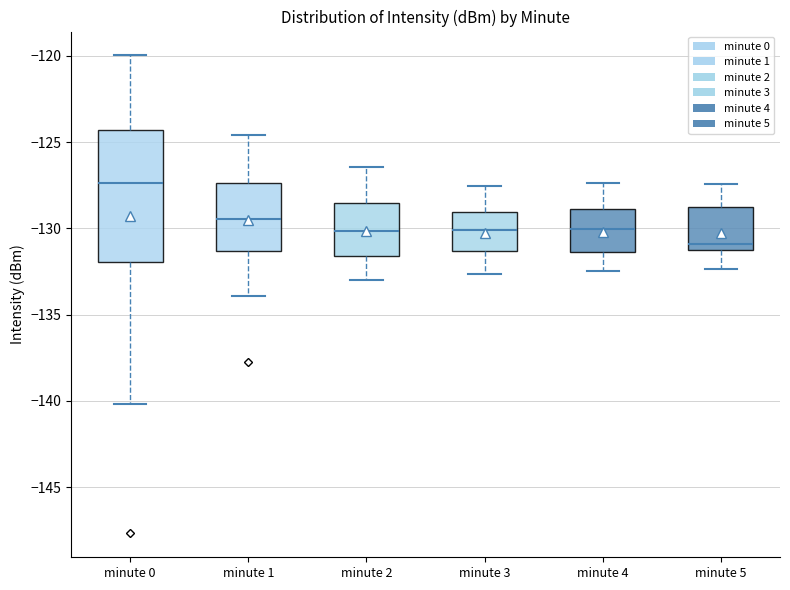

Reading left to right, read every box against the y-axis: the position of its median line, the range the box covers, and the ends of its whiskers. The values are not printed on the chart, so give them approximately, as read against the axis.

minute 0: median -127.5, box -132.0 to -124.5, whiskers -140.0 to -120.0
minute 1: median -129.5, box -131.5 to -127.5, whiskers -134.0 to -124.5
minute 2: median -130.0, box -131.5 to -128.5, whiskers -133.0 to -126.5
minute 3: median -130.0, box -131.5 to -129.0, whiskers -132.5 to -127.5
minute 4: median -130.0, box -131.5 to -129.0, whiskers -132.5 to -127.5
minute 5: median -131.0 (just above the box's lower edge), box -131.0 to -129.0, whiskers -132.5 to -127.5